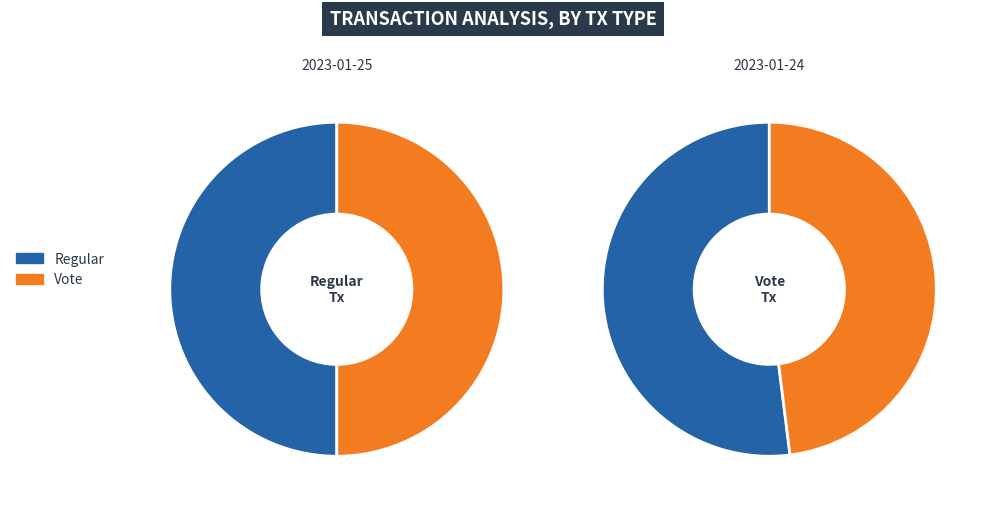

Is it true that Regular is 50% of the pie?

True